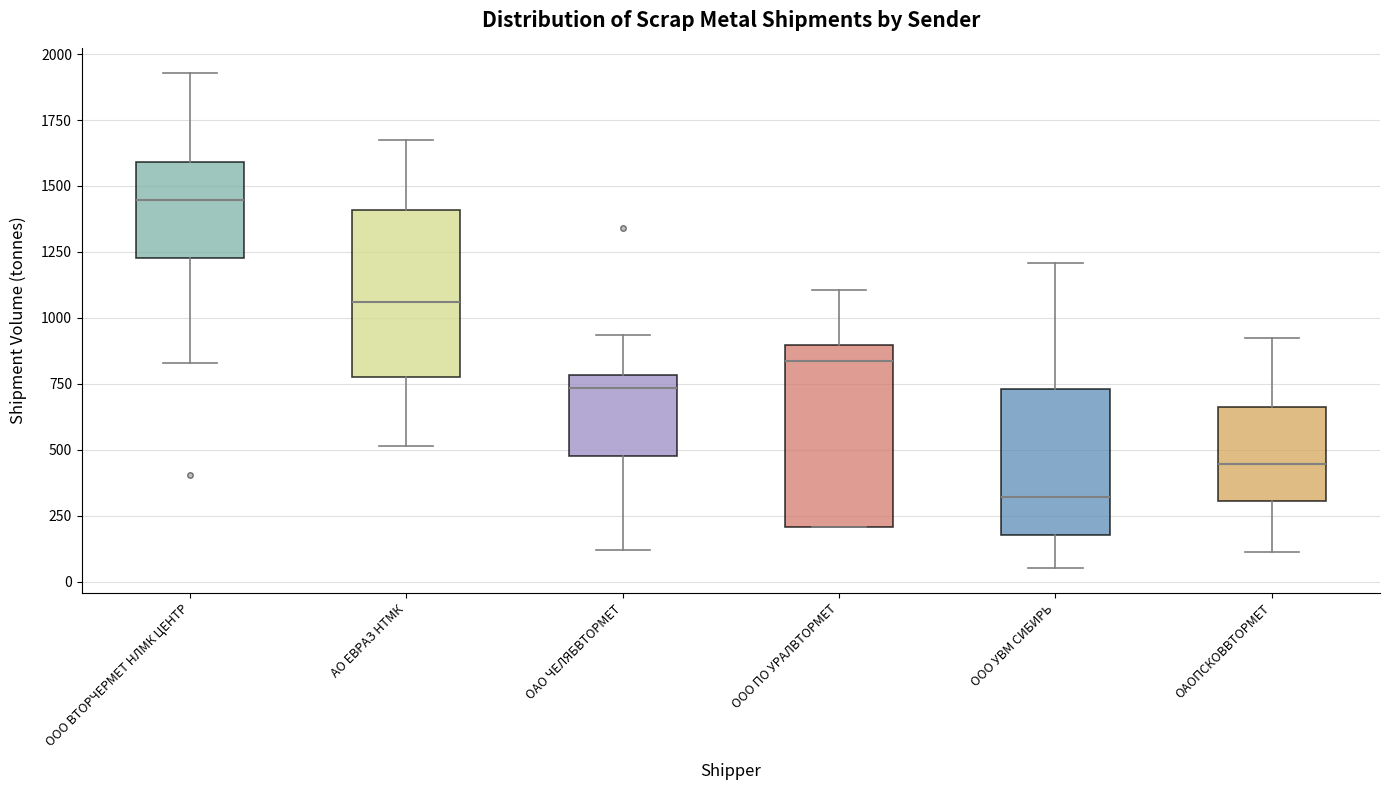

Where does the median line of the box for АО ЕВРАЗ НТМК sit on the y-axis? The values are not printed on the chart, so give them approximately, as read against the axis.

1050